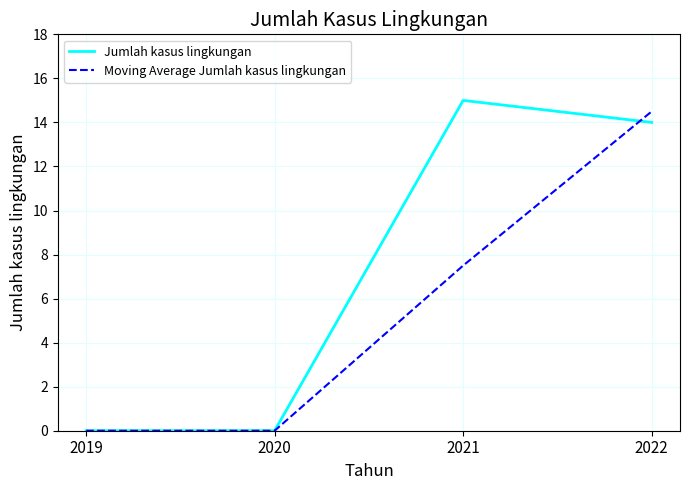

Between 2019 and 2021, which series saw the biggest shift?

Jumlah kasus lingkungan